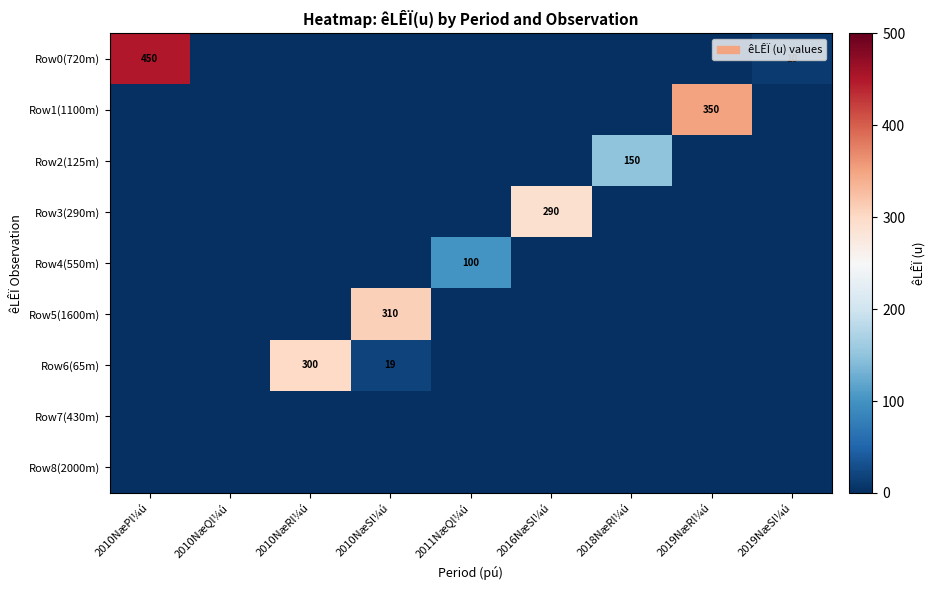

The value of Row3(290m) at 2016NæSl¼ú is 290. True or false?

True